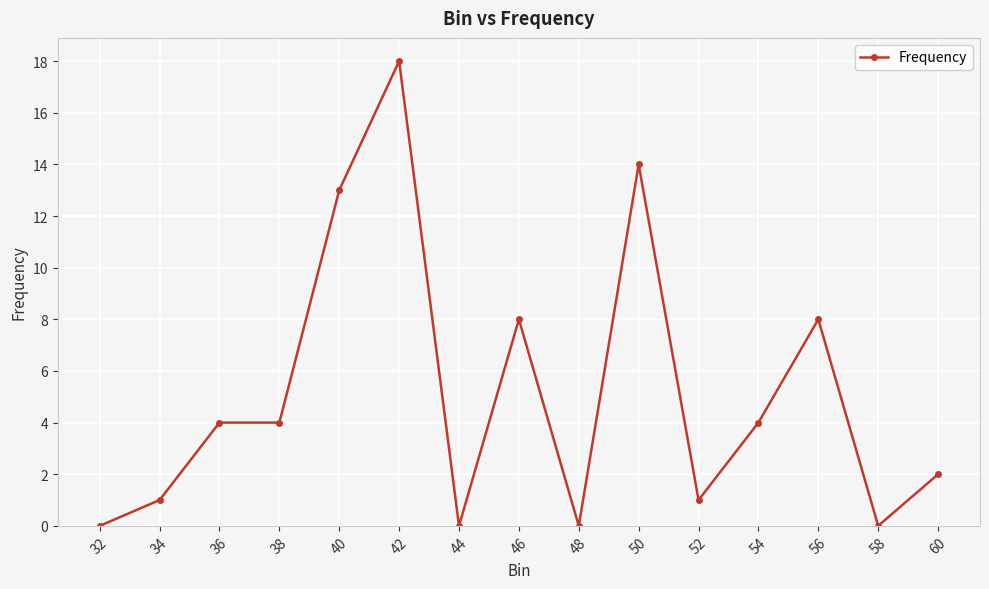

What is the sum of all values?

77